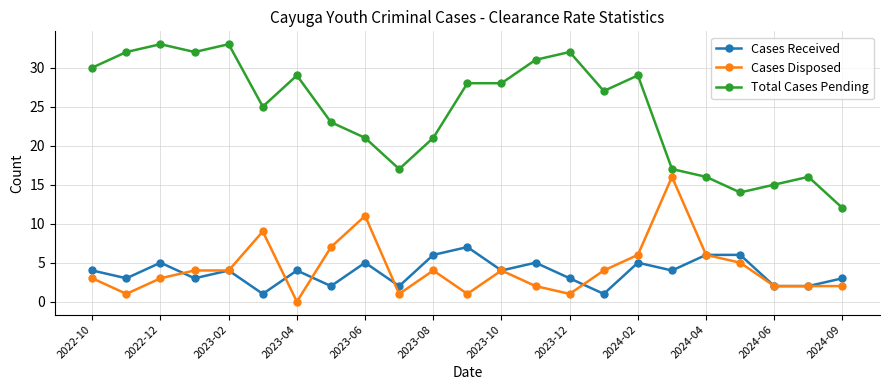

Does the chart display data point markers on the line(s)?

Yes